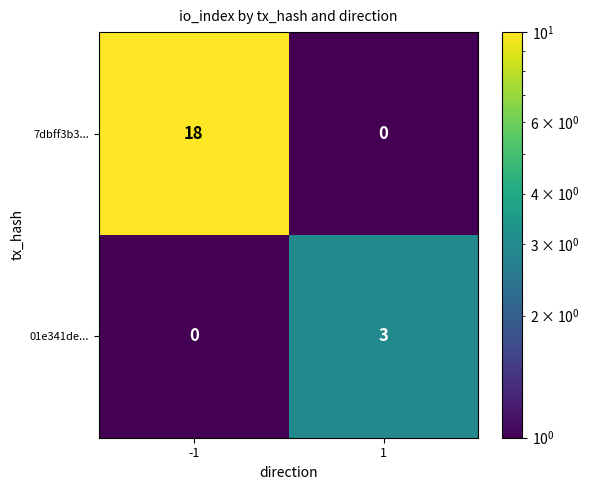

The 01e341de... series shows 2 at -1. True or false?

False